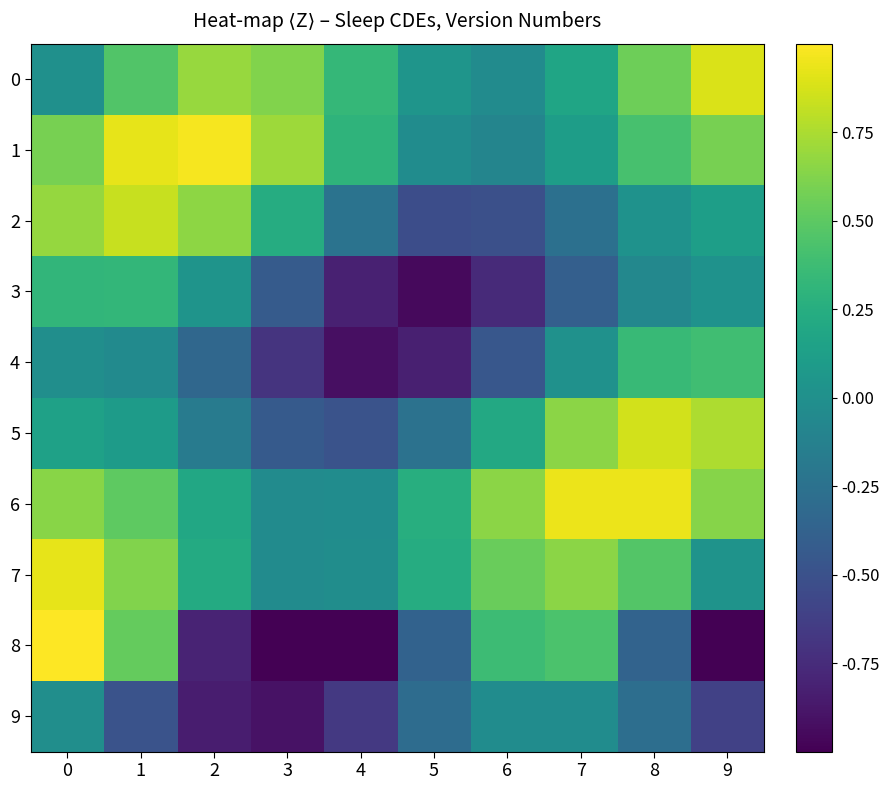

At which category does the chart reach its minimum across all series?

9